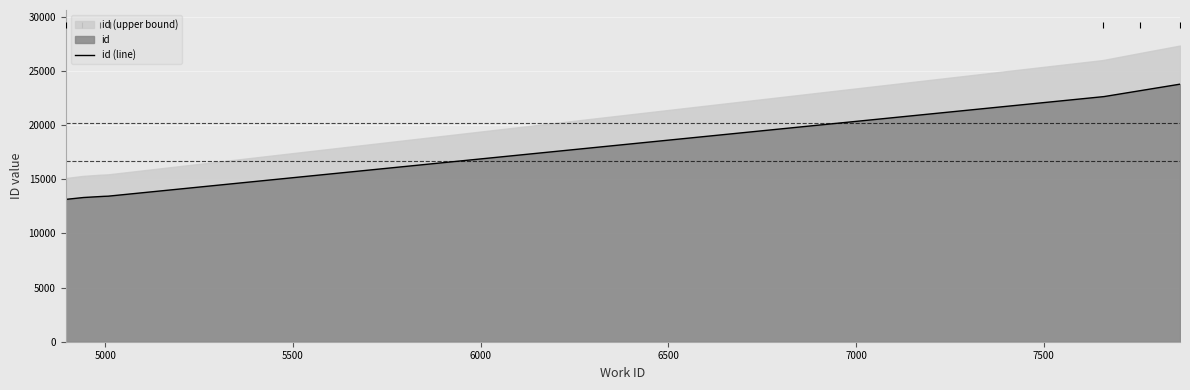

What is the change in value from 4 to 6?

+6